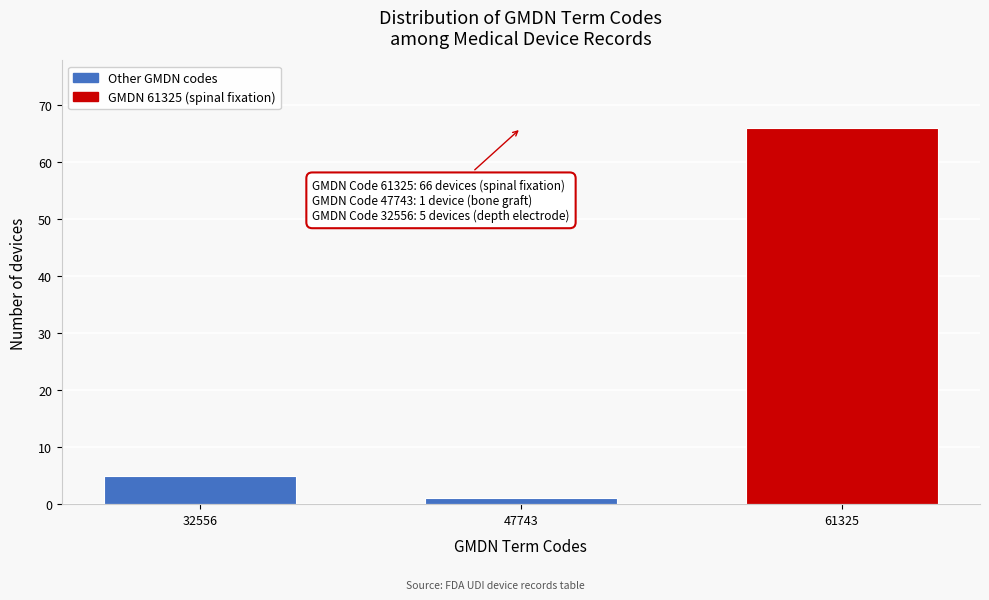

Reading left to right, list all the values displayed in this chart.

32556=5	47743=1	61325=66